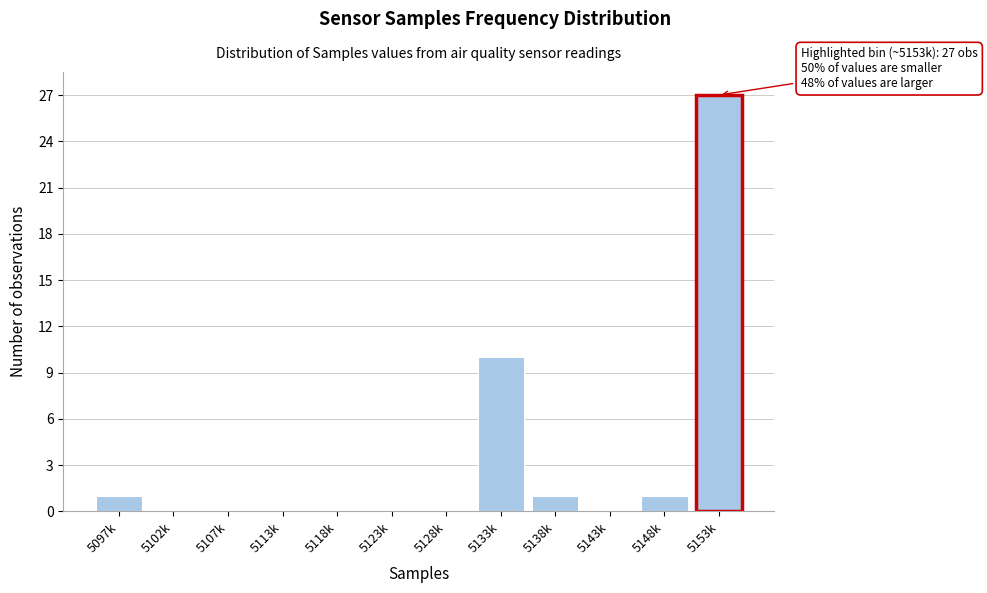

Reading left to right, extract all data points from this chart.

5097k=1	5102k=0	5107k=0	5113k=0	5118k=0	5123k=0	5128k=0	5133k=10	5138k=1	5143k=0	5148k=1	5153k=27